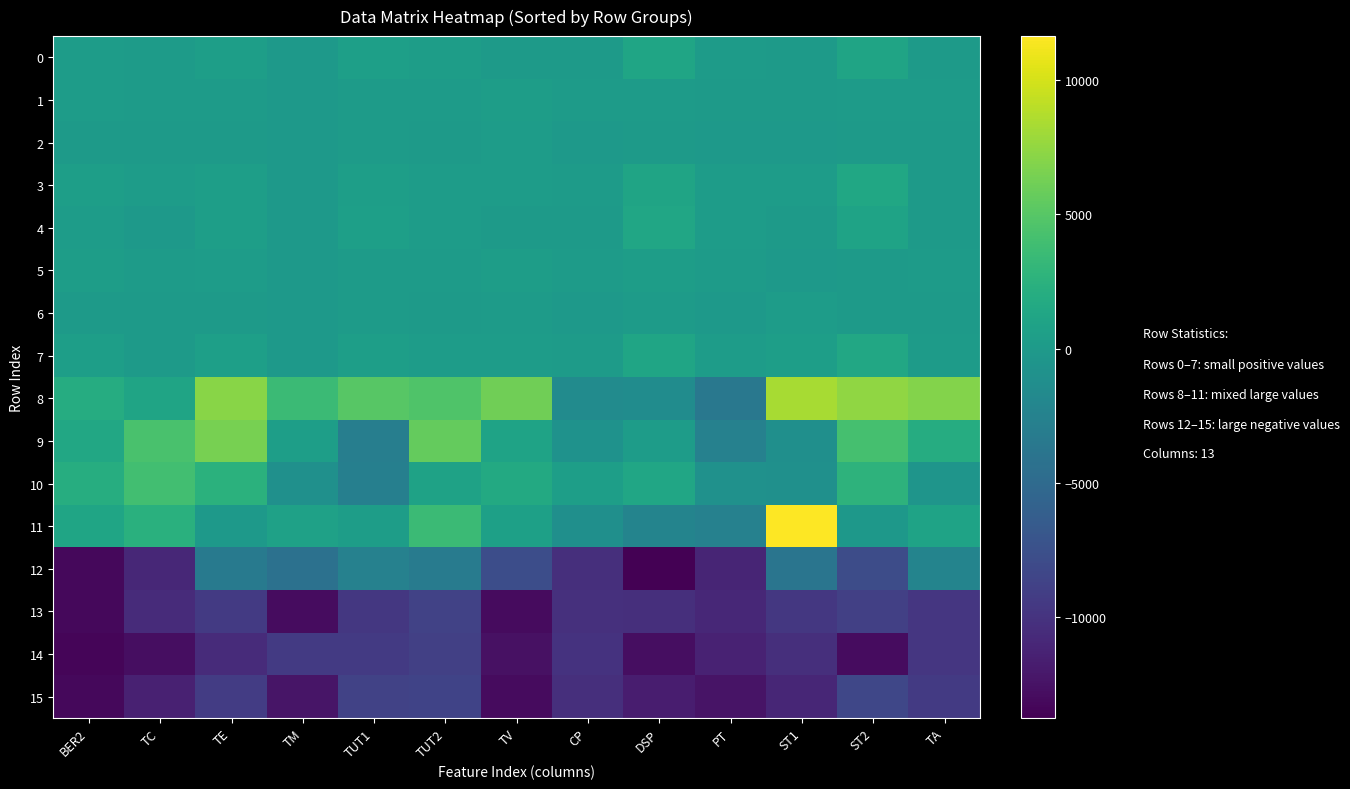

Rank the series at TUT2 from highest to lowest value.

9, 8, 11, 10, 0, 4, 7, 3, 5, 1, 2, 6, 12, 15, 13, 14